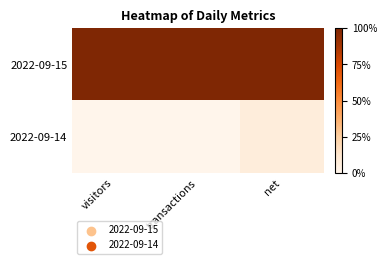

List the series in order of their overall mean, highest first.

2022-09-15, 2022-09-14